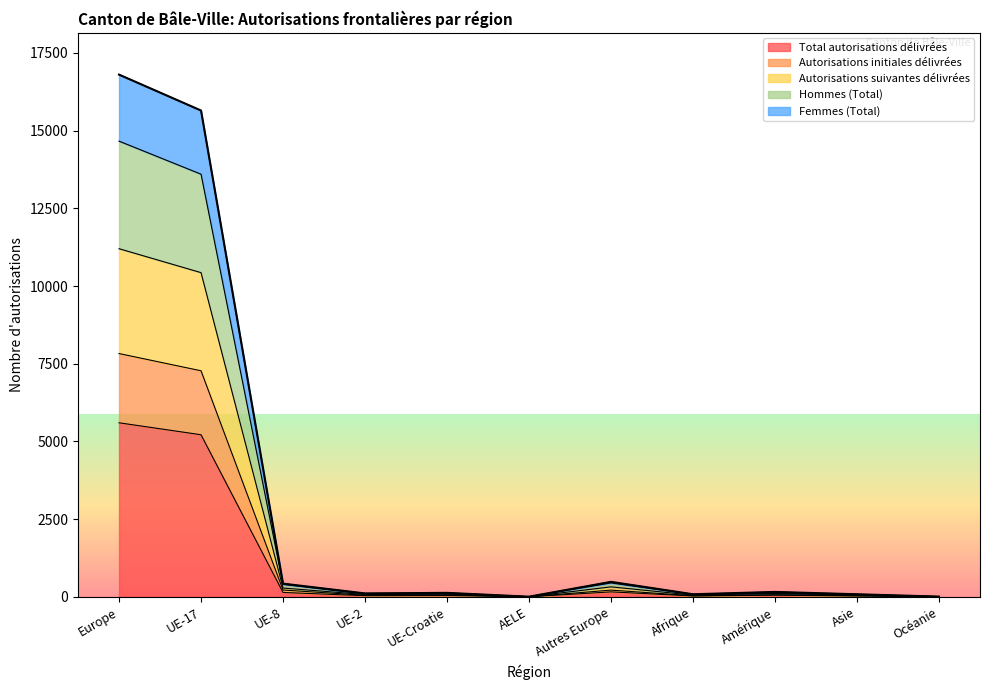

True or false: Hommes (Total) and Femmes (Total) intersect in this chart.

False